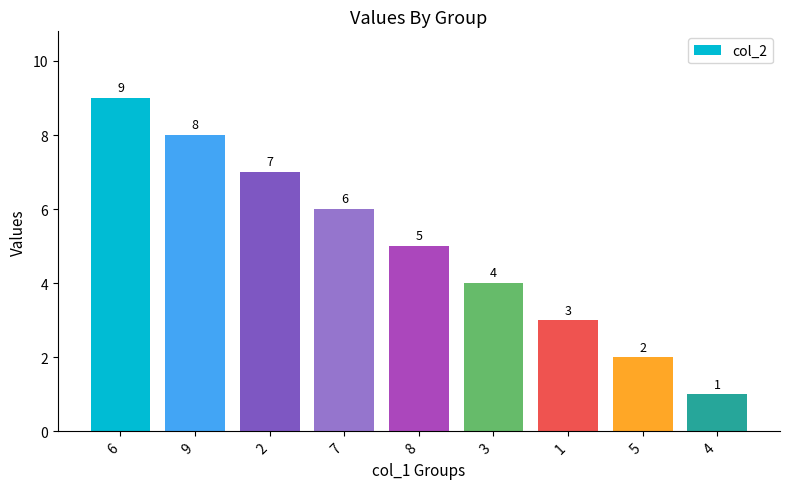

What is the difference between the second highest and minimum values?

7